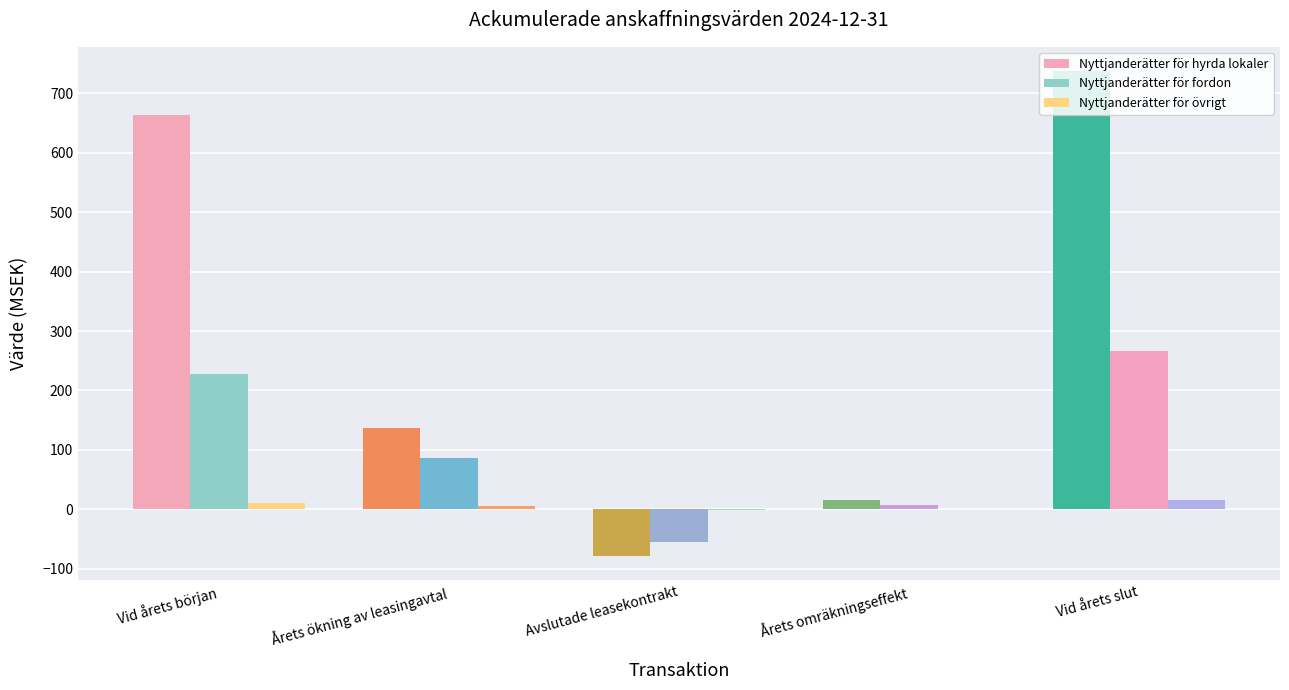

How many data points in Nyttjanderätter för fordon are above 85?

3